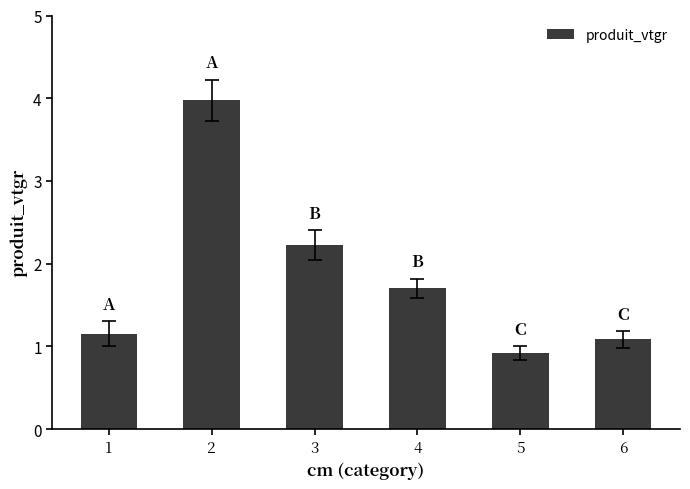

What is the sum of all values?

11.1